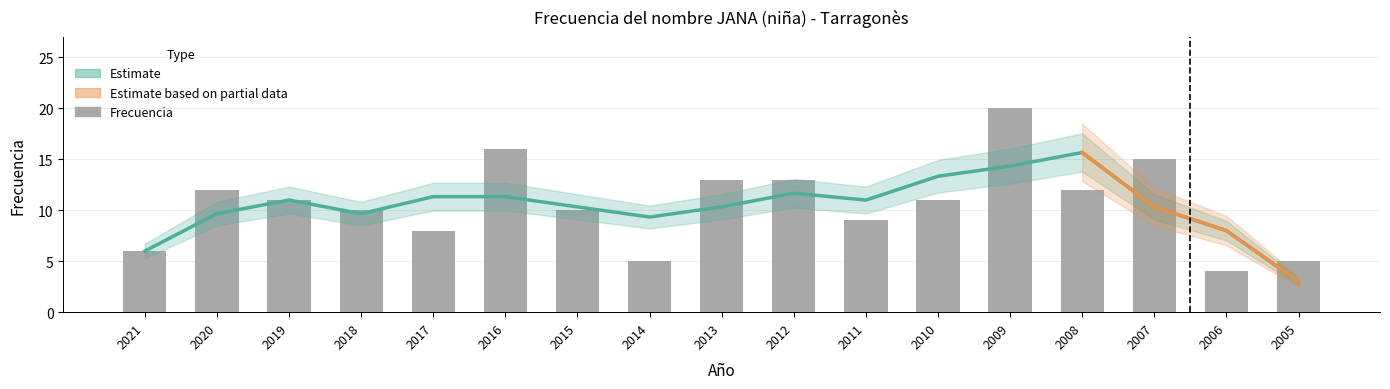

What is the sum of all values?

180